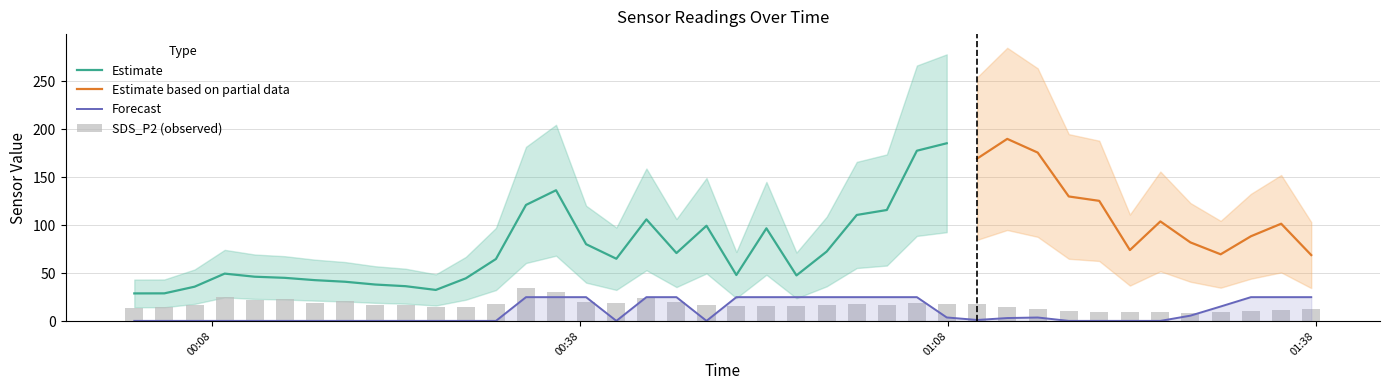

What is the lowest value of the Estimate series?

28.9